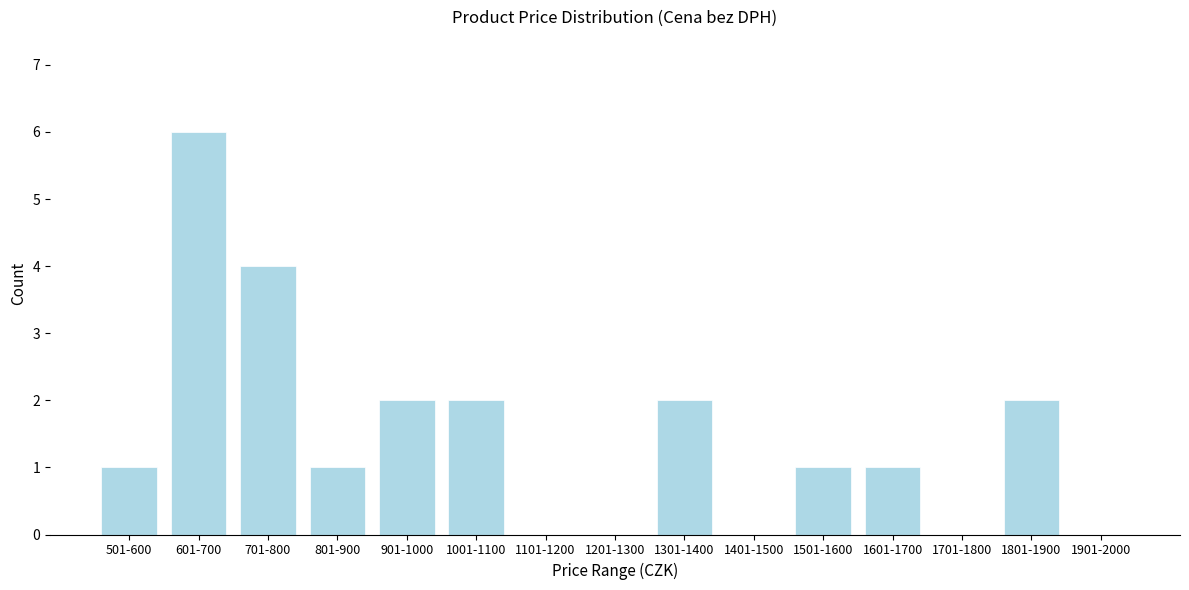

Reading right to left, transcribe all the data shown in this chart.

1901-2000=0	1801-1900=2	1701-1800=0	1601-1700=1	1501-1600=1	1401-1500=0	1301-1400=2	1201-1300=0	1101-1200=0	1001-1100=2	901-1000=2	801-900=1	701-800=4	601-700=6	501-600=1